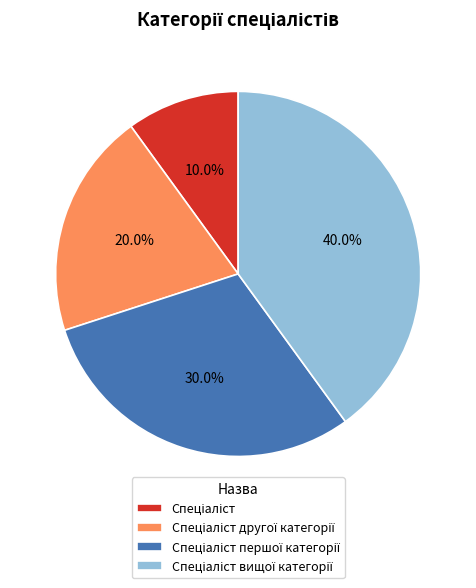

Is there any slice that represents more than half of the pie?

No